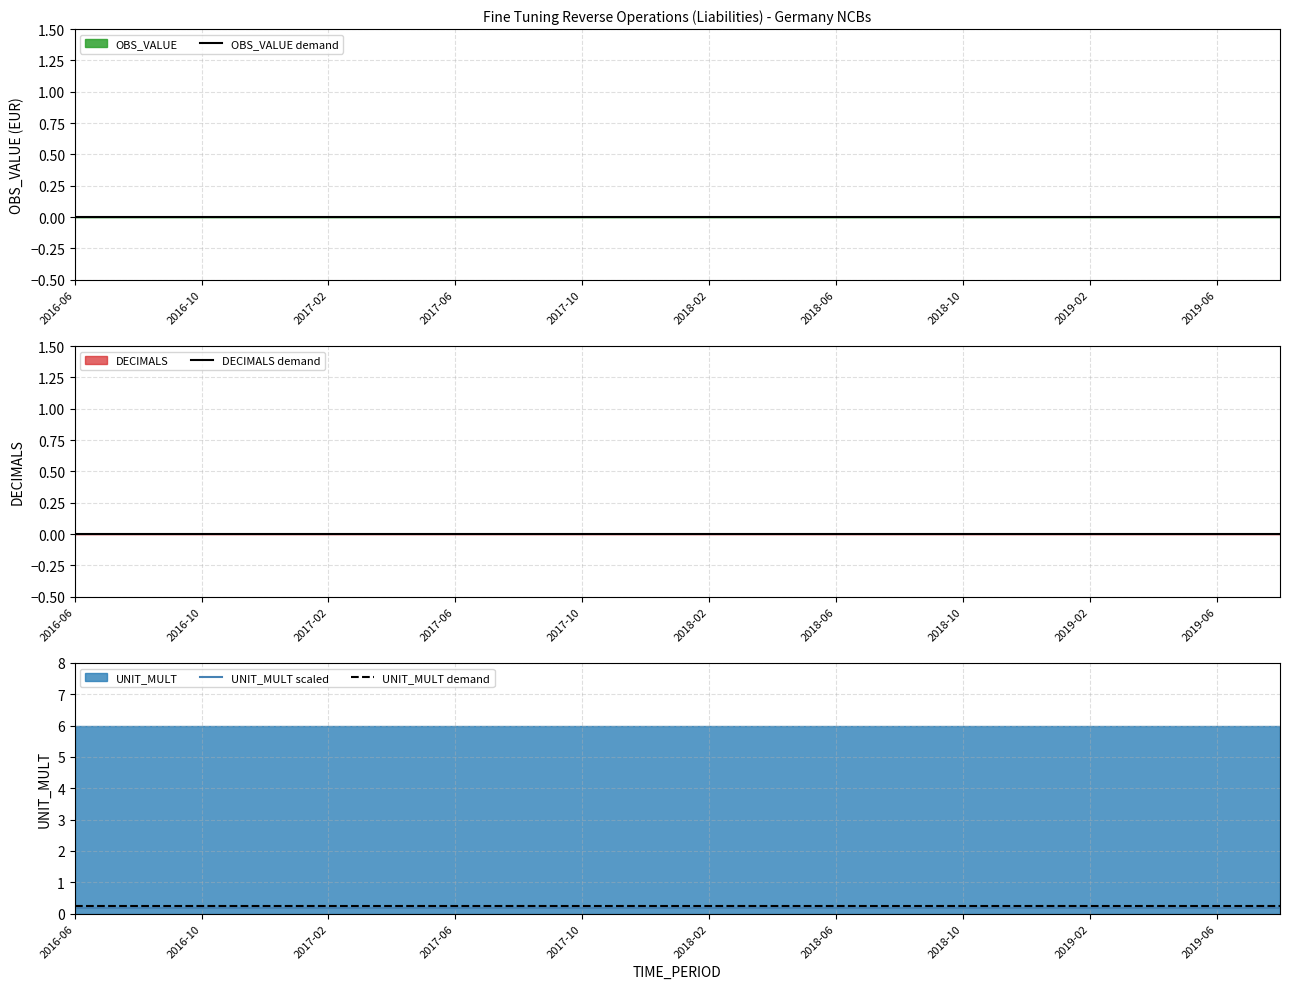

The UNIT_MULT demand series shows 0.2 at 2016-10. True or false?

True